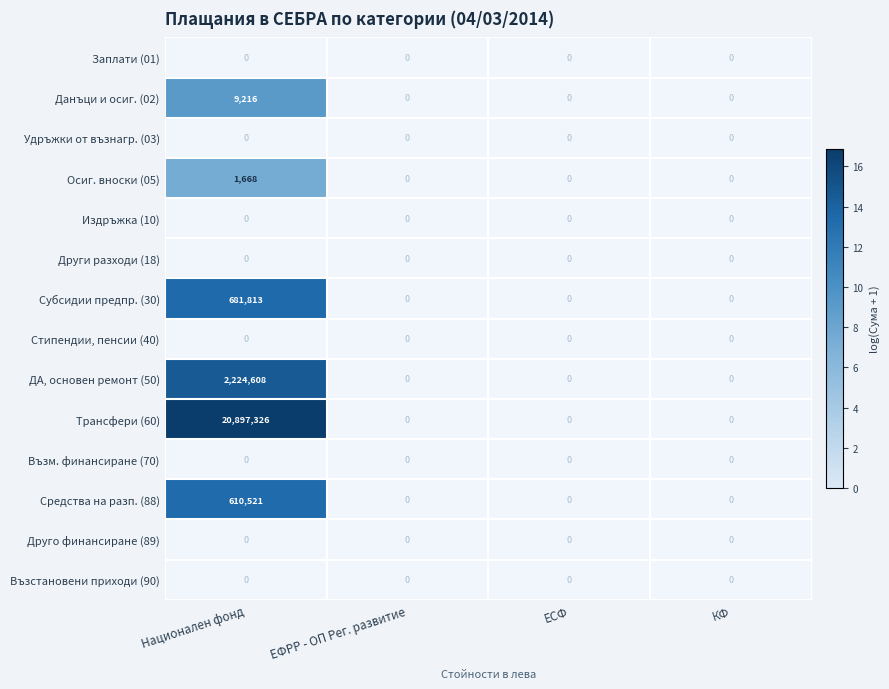

True or false: Възстановени приходи (90) has a value of 0.0 at ЕСФ.

True